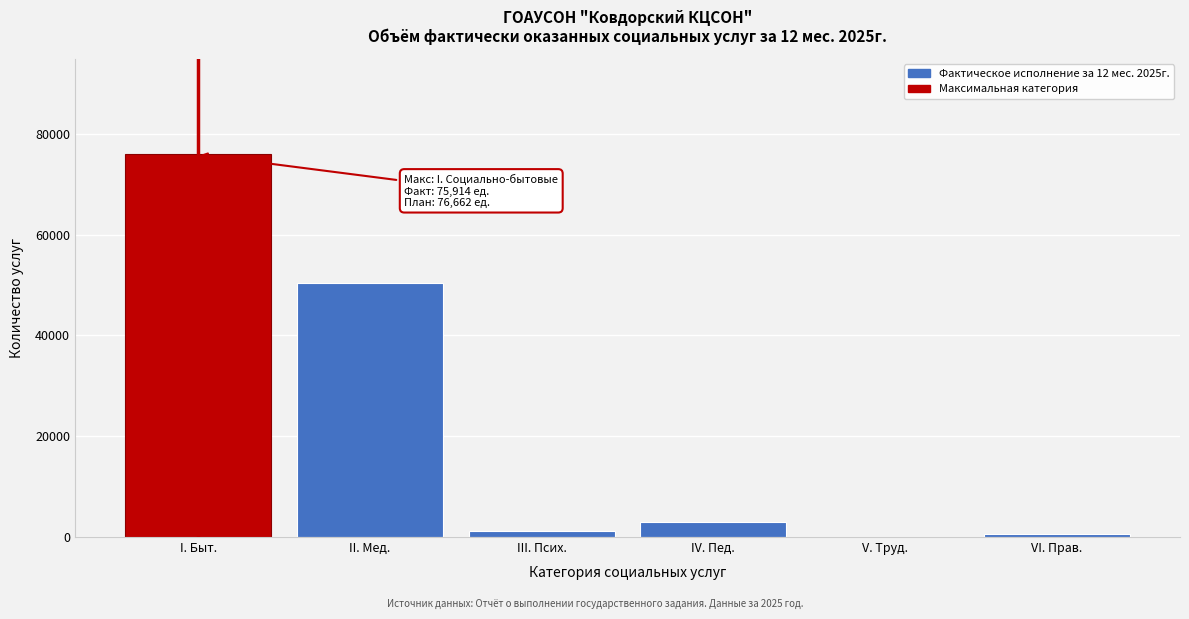

Reading left to right, what are all the values shown in this chart?

I. Быт.=75914	II. Мед.=50446	III. Псих.=1148	IV. Пед.=2970	V. Труд.=0	VI. Прав.=545